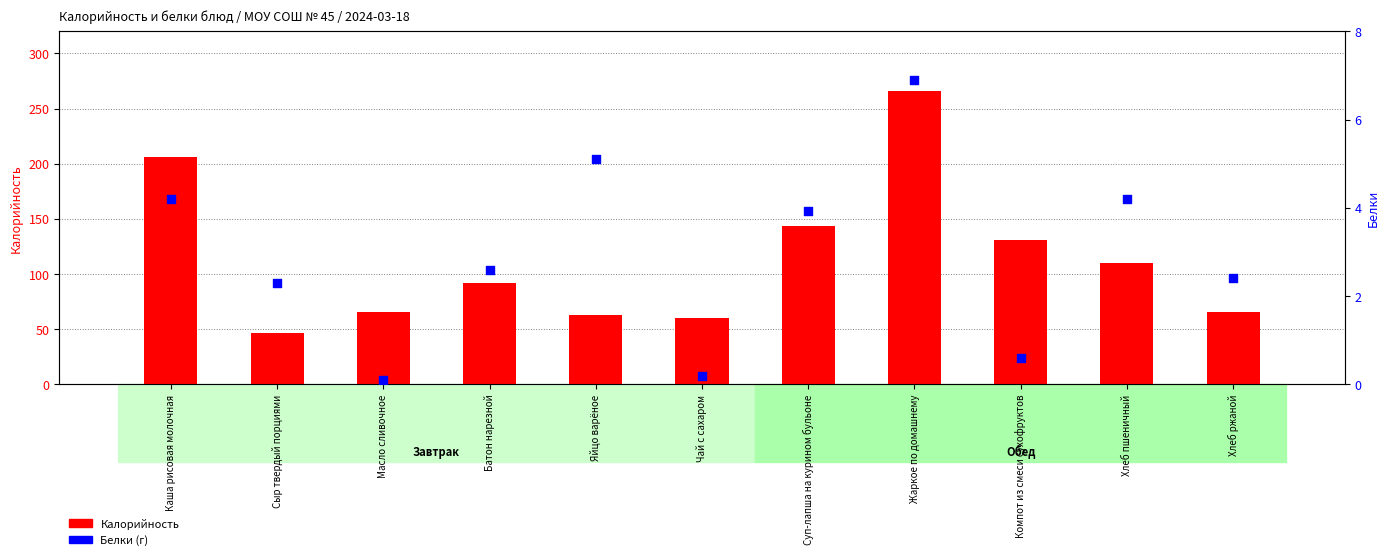

Which series reaches the maximum Y coordinate?

Калорийность